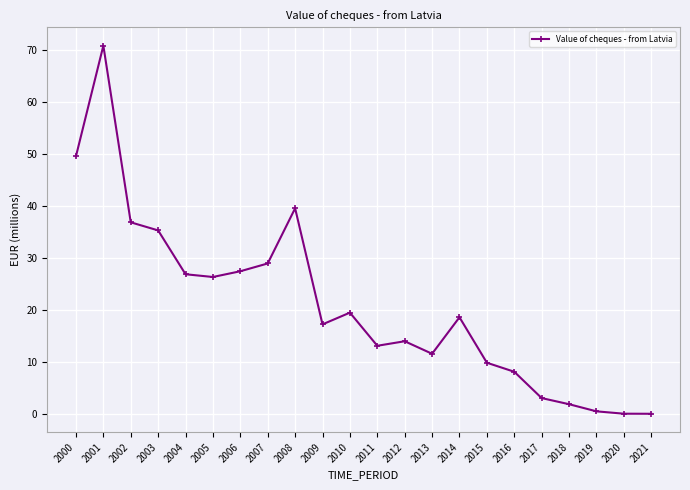

How many data points are above 18?

11